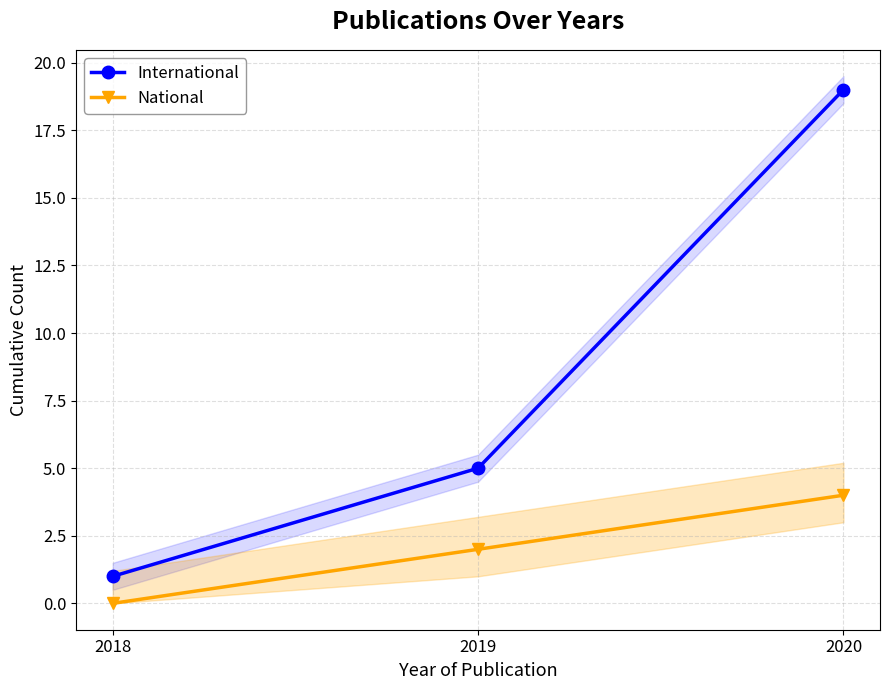

At 2020, list the series in order from largest to smallest.

International, National